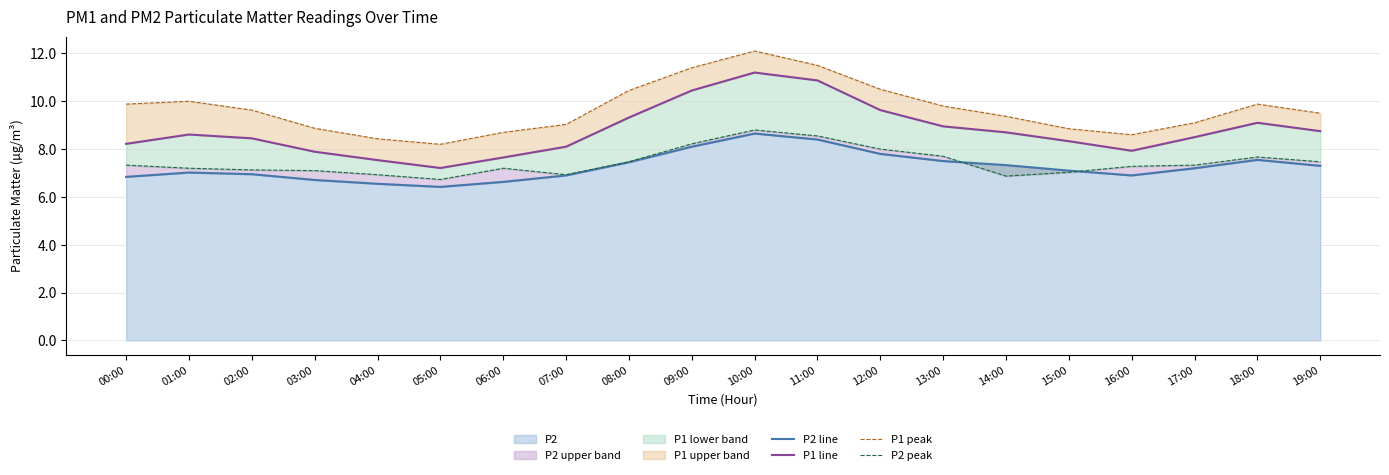

Does the chart display data point markers on the line(s)?

No